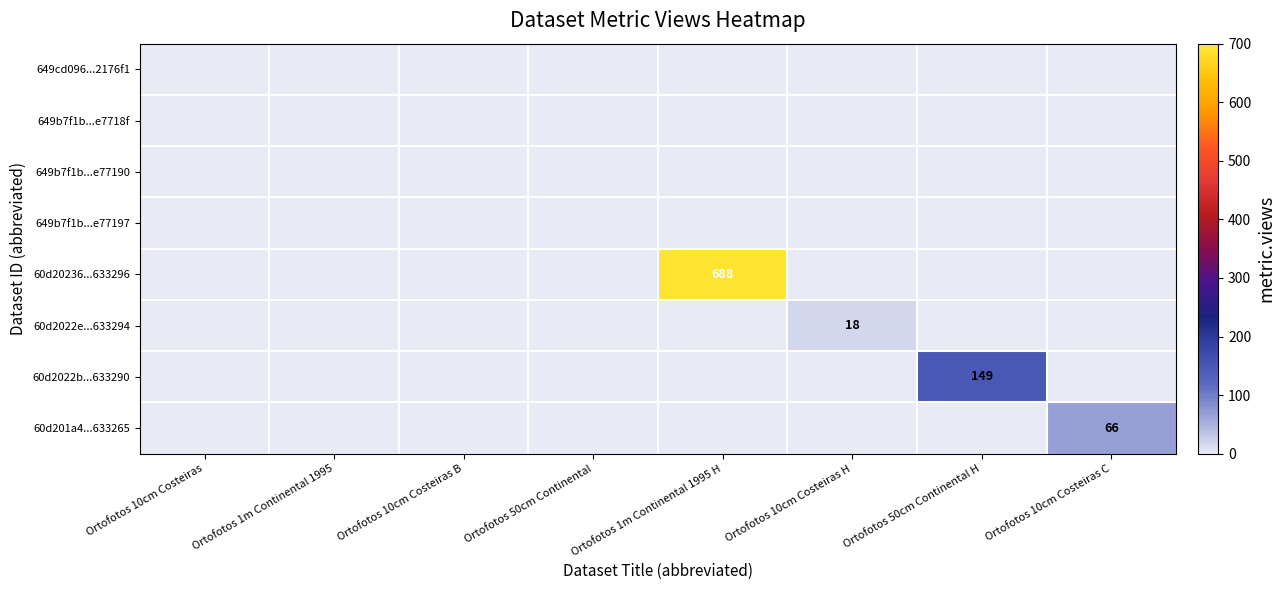

Rank the series at Ortofotos 50cm Continental H from highest to lowest value.

60d2022b...633290, 649cd096...2176f1, 649b7f1b...e7718f, 649b7f1b...e77190, 649b7f1b...e77197, 60d20236...633296, 60d2022e...633294, 60d201a4...633265